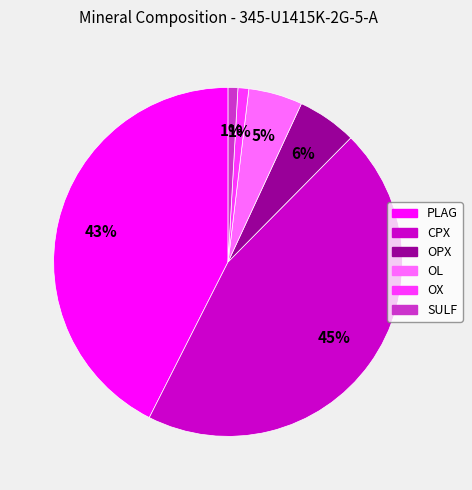

Is there any slice that represents more than half of the pie?

No